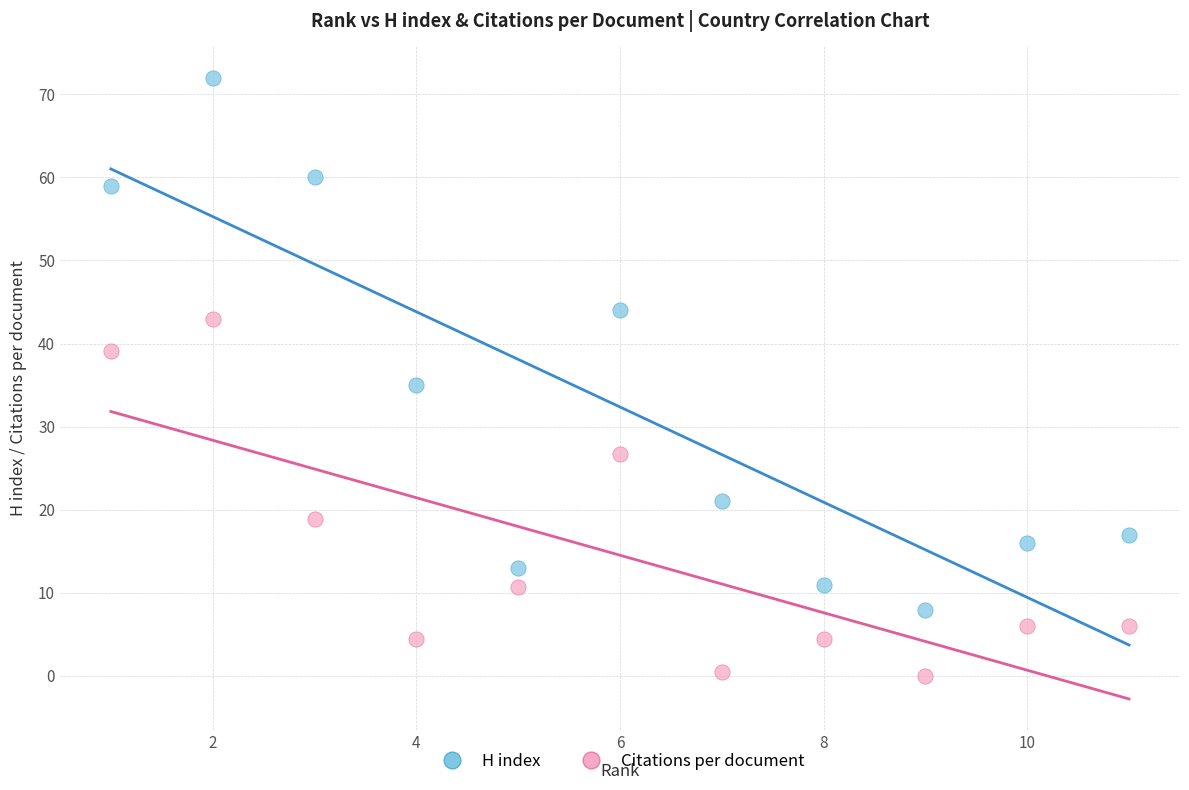

Which series has the largest Y range (max minus min)?

H index